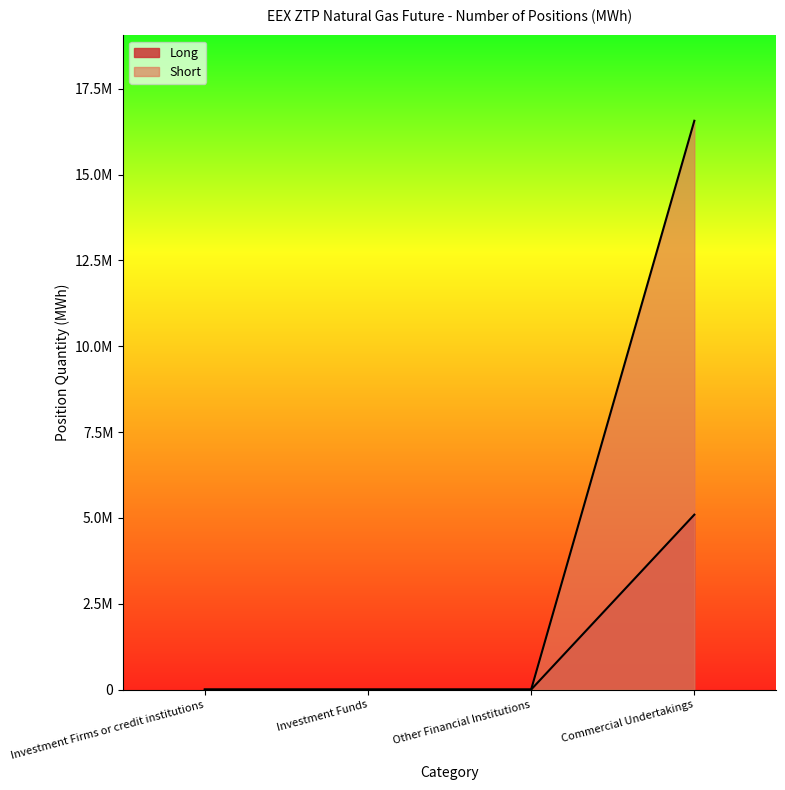

True or false: Short has a value of 0 at Investment Funds.

True